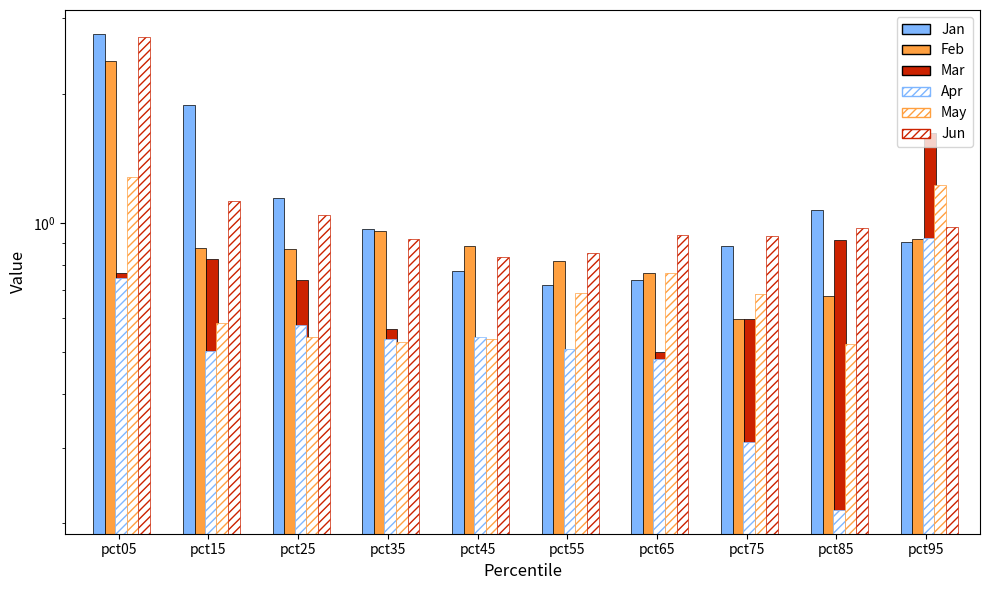

Reading left to right, list all the values displayed in this chart.

Jan: 2.8	1.9	1.1	1.0	0.8	0.7	0.7	0.9	1.1	0.9
Feb: 2.4	0.9	0.9	1.0	0.9	0.8	0.8	0.6	0.7	0.9
Mar: 0.8	0.8	0.7	0.6	0.5	0.4	0.5	0.6	0.9	1.6
Apr (hatch): 0.7	0.5	0.6	0.5	0.5	0.5	0.5	0.3	0.2	0.9
May (hatch): 1.3	0.6	0.5	0.5	0.5	0.7	0.8	0.7	0.5	1.2
Jun (hatch): 2.7	1.1	1.0	0.9	0.8	0.9	0.9	0.9	1.0	1.0